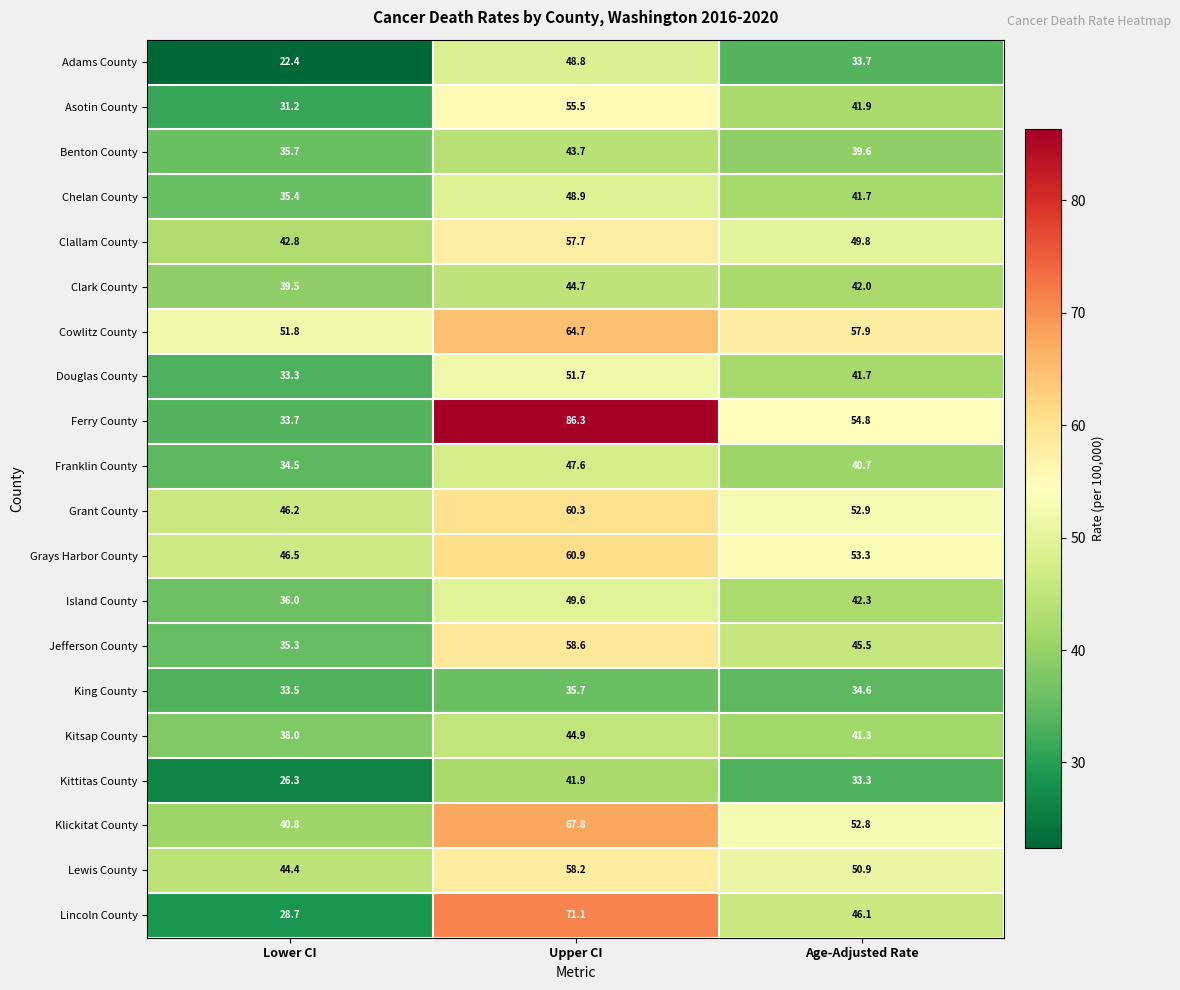

What value does the Jefferson County series have at Lower CI?

35.3